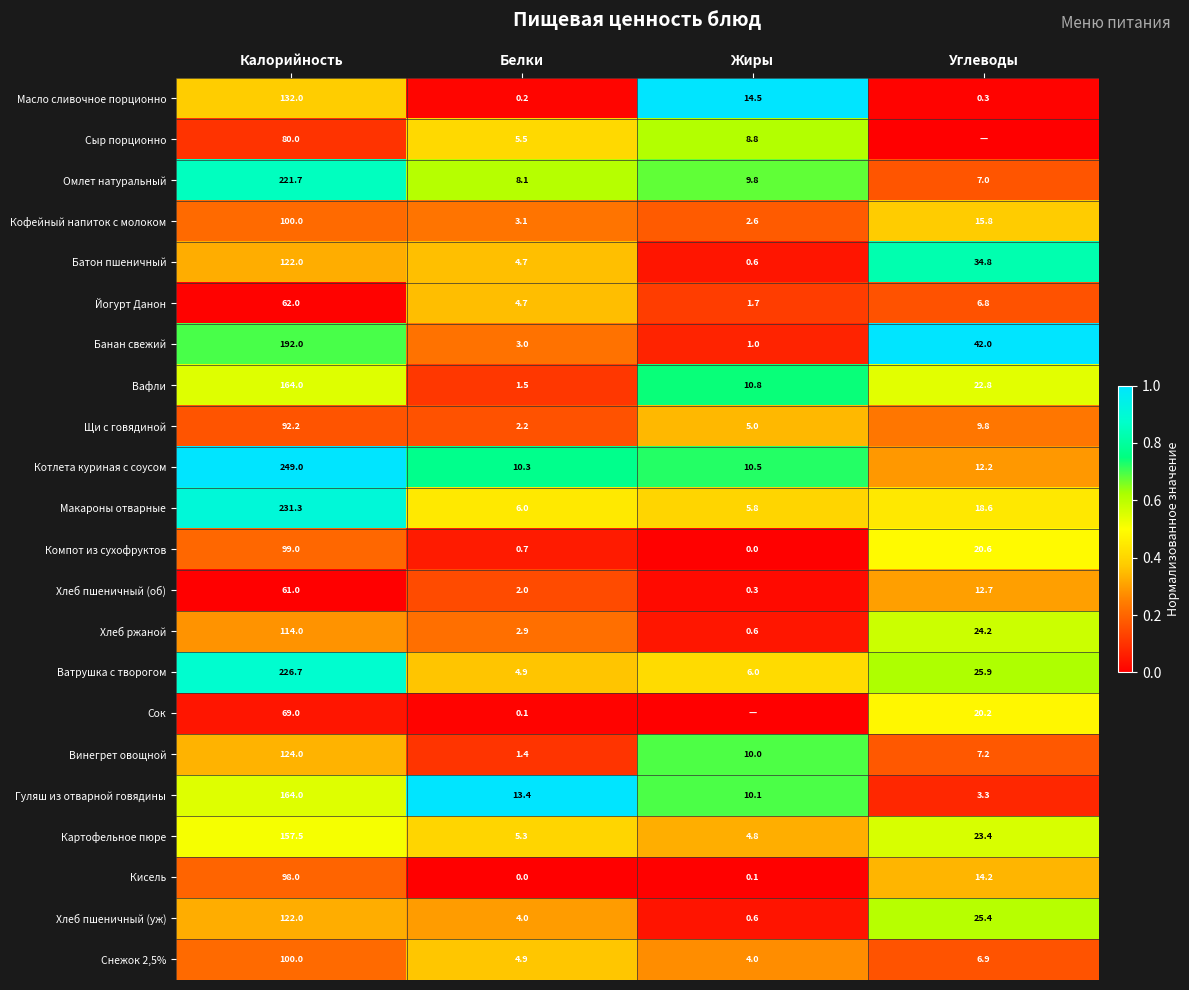

What is the minimum value for Хлеб ржаной?

0.6